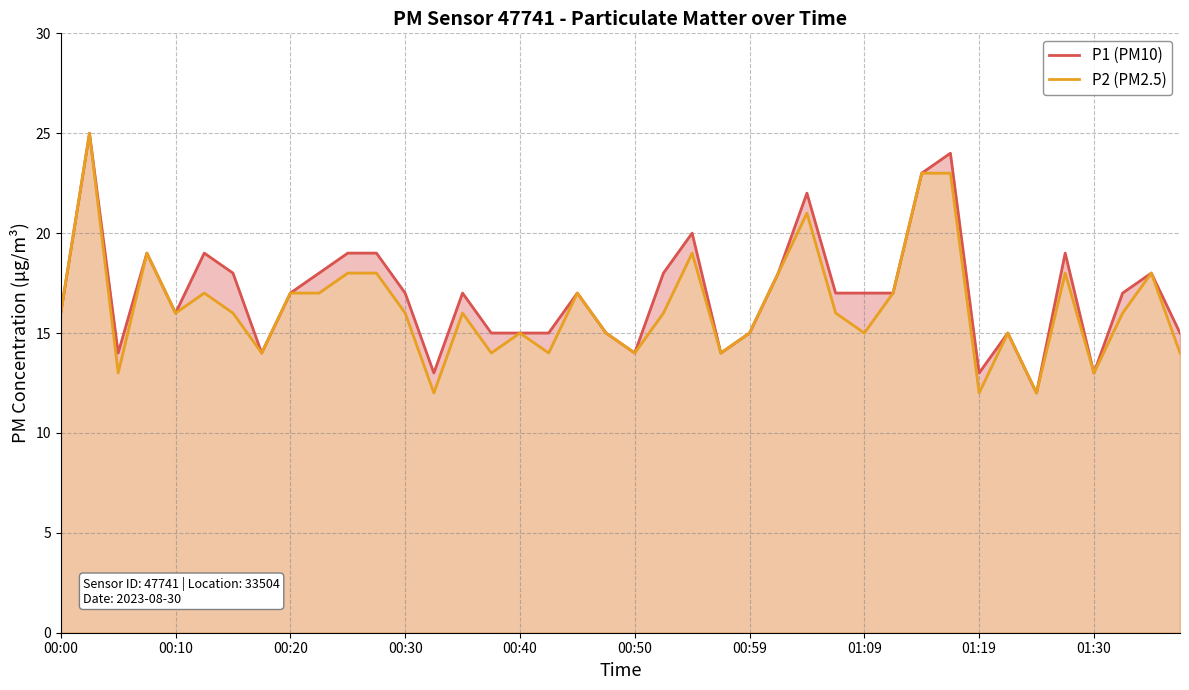

Between 00:30 and 11, which series saw the biggest shift?

P2 (PM2.5)